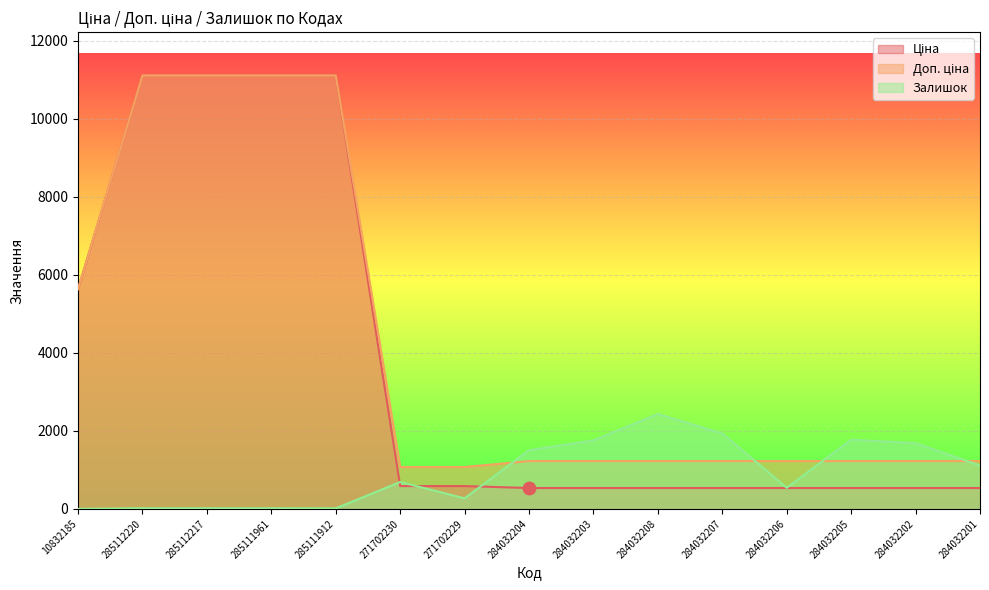

At which category is the sum across all series the highest?

285112220